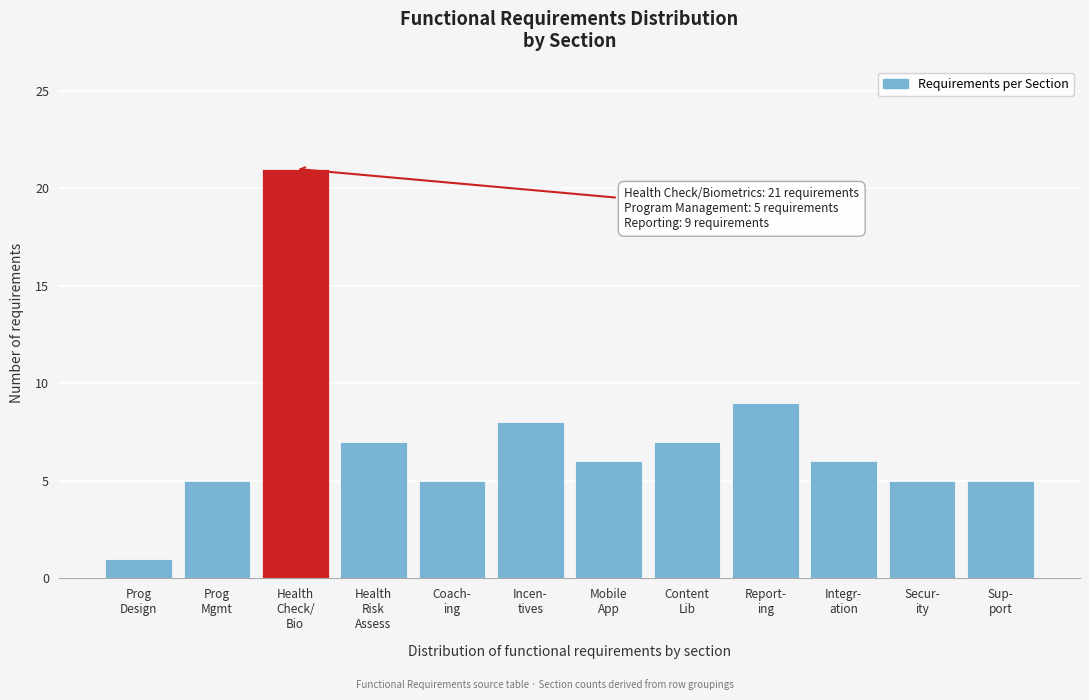

Reading right to left, transcribe all the data shown in this chart.

5	5	6	9	7	6	8	5	7	21	5	1